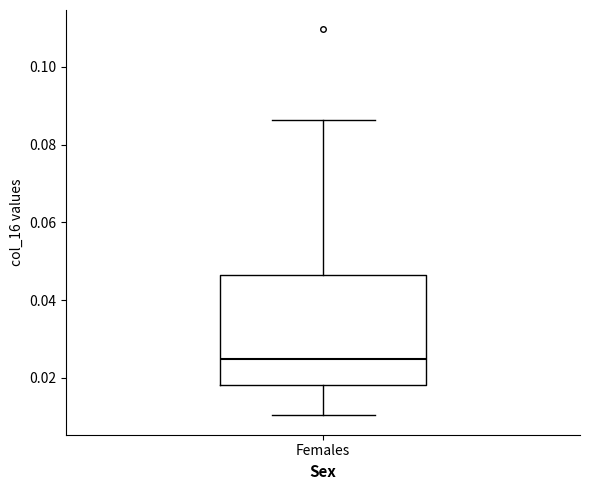

Where is the lower edge of the box for Females on the y-axis? The values are not printed on the chart, so give them approximately, as read against the axis.

0.018